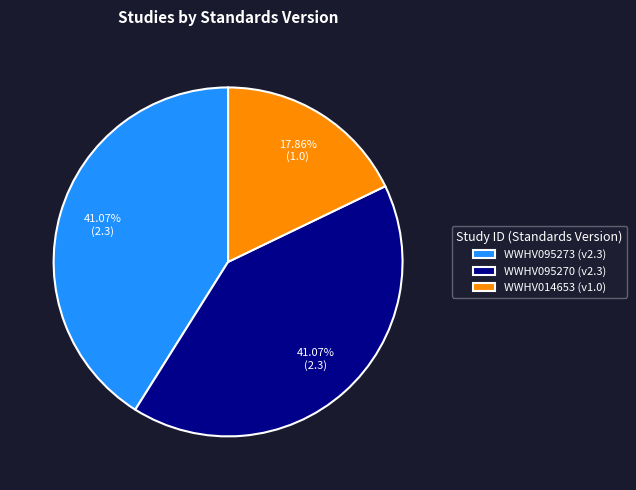

Which has a higher value, WWHV014653 (v1.0) or WWHV095270 (v2.3)?

WWHV095270 (v2.3)